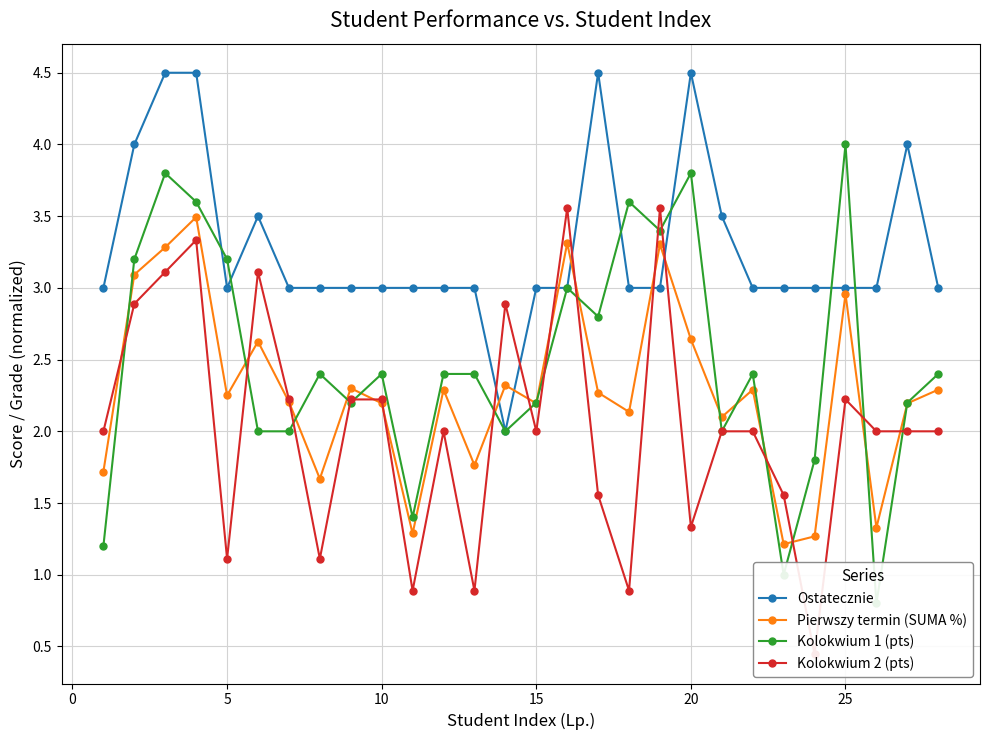

Is it true that Ostatecznie equals 3.0 at 15?

True